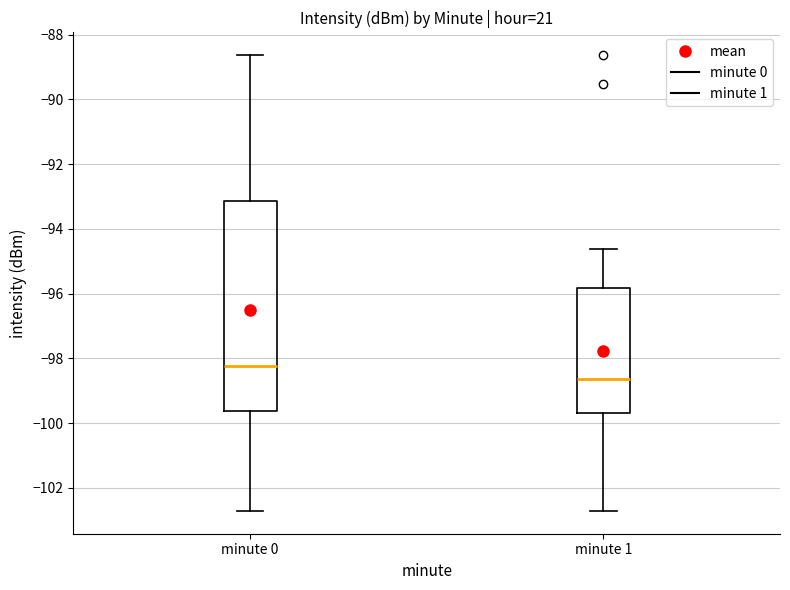

Comparing the boxes themselves (not the whiskers), which one is the tallest?

minute 0